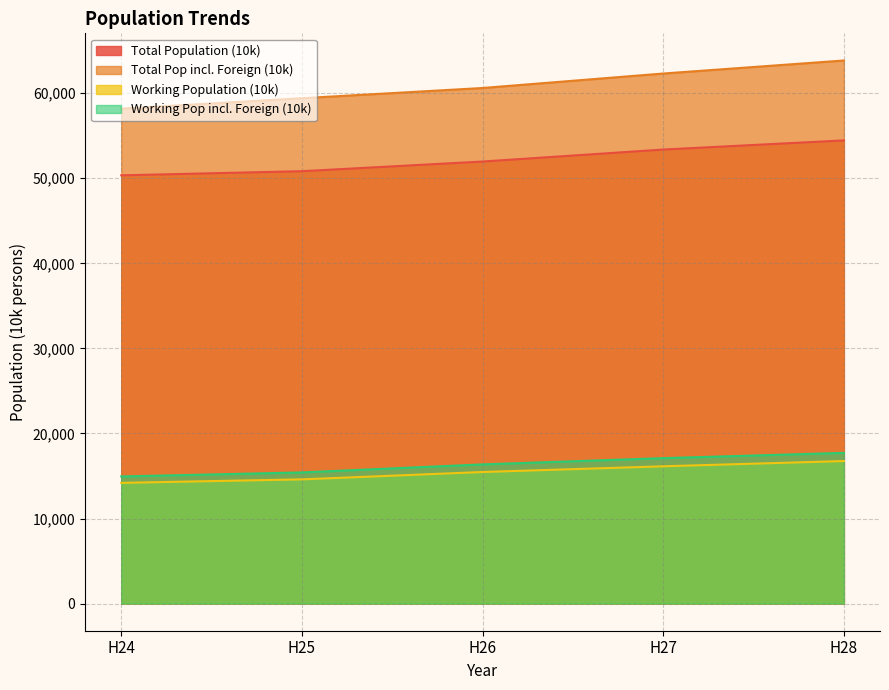

What is the value of the Total Pop incl. Foreign (10k) point at the 5th from the left?

63843